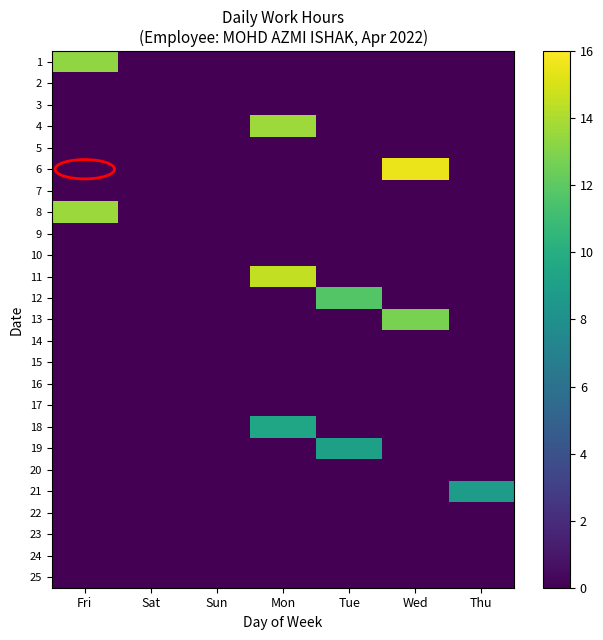

Which has a higher value, Wed or Tue?

Wed